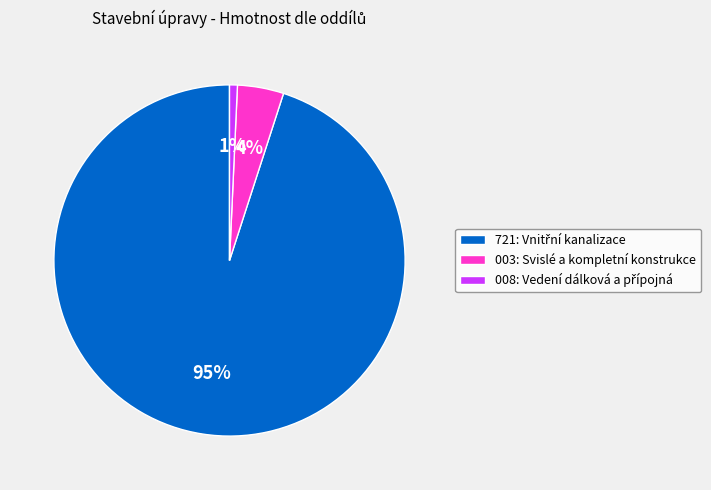

True or false: 003: Svislé a kompletní konstrukce accounts for 11% of the total.

False